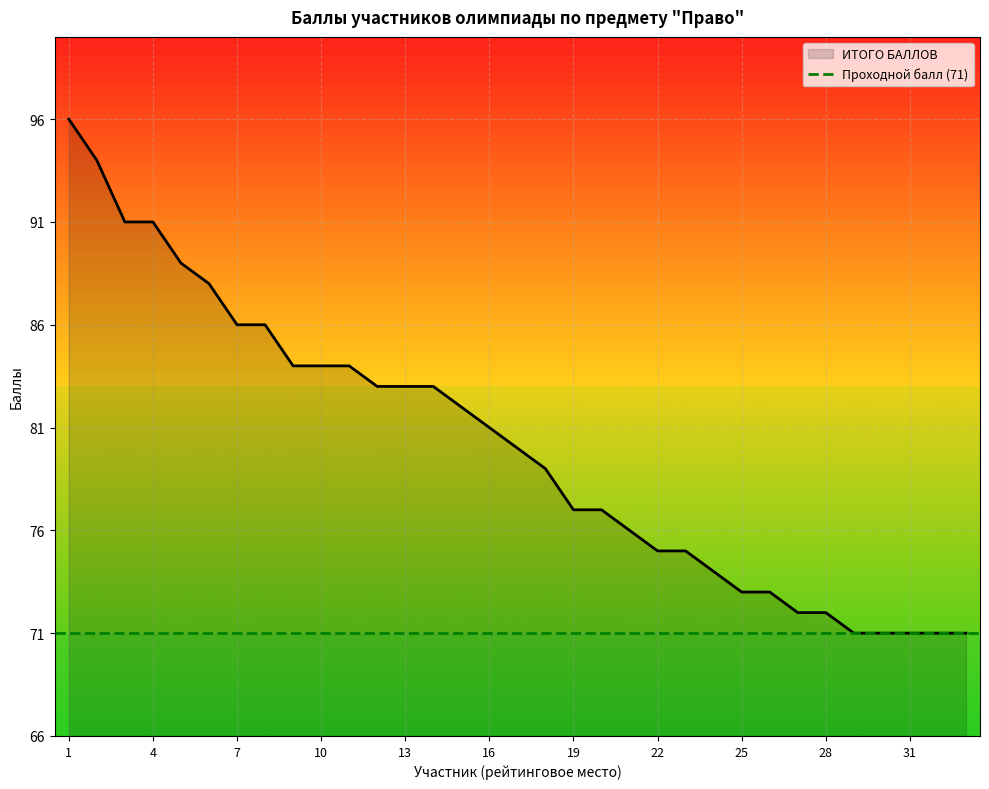

What is the change in value from 11 to 30?

-13